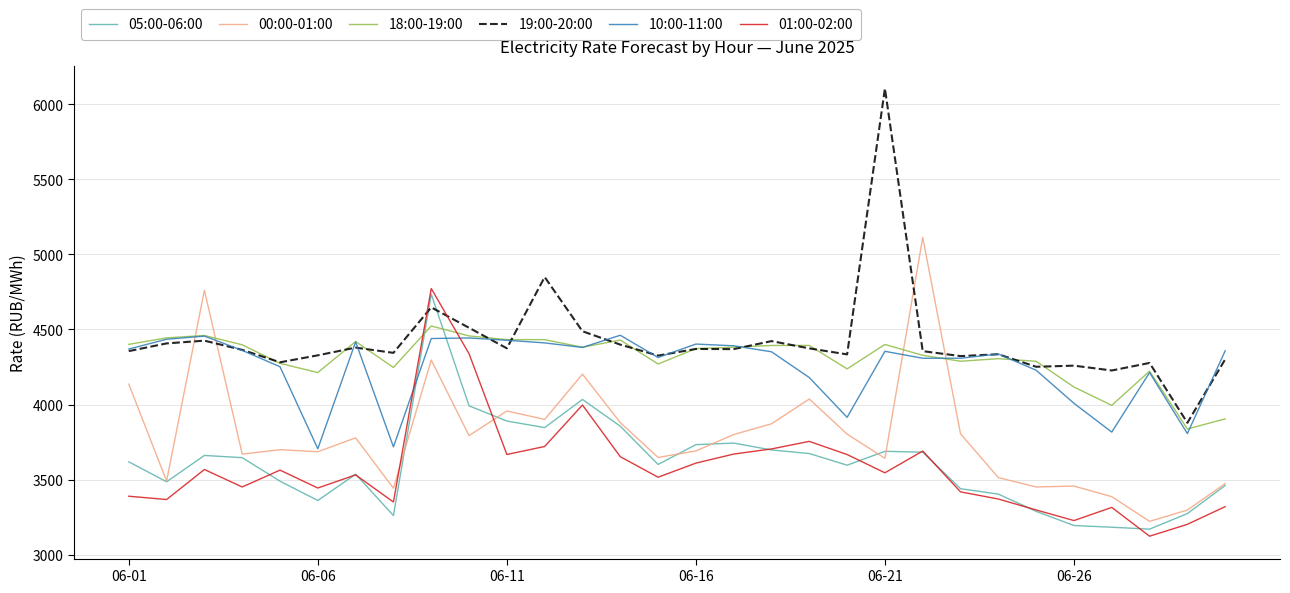

What is the maximum value shown in the chart?

6103.7